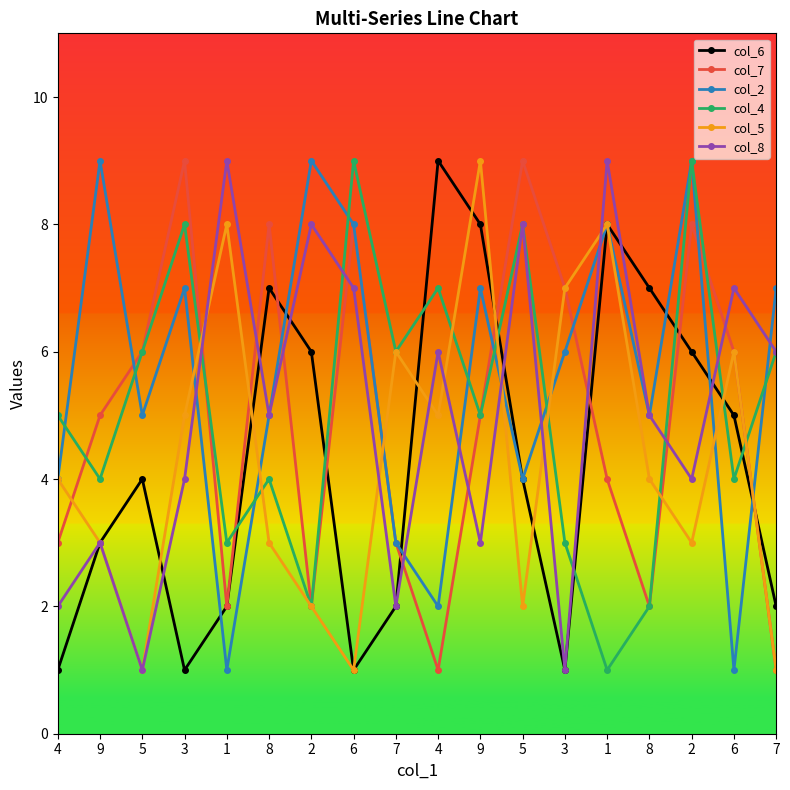

True or false: col_7 has more than 1 interior local peaks.

True